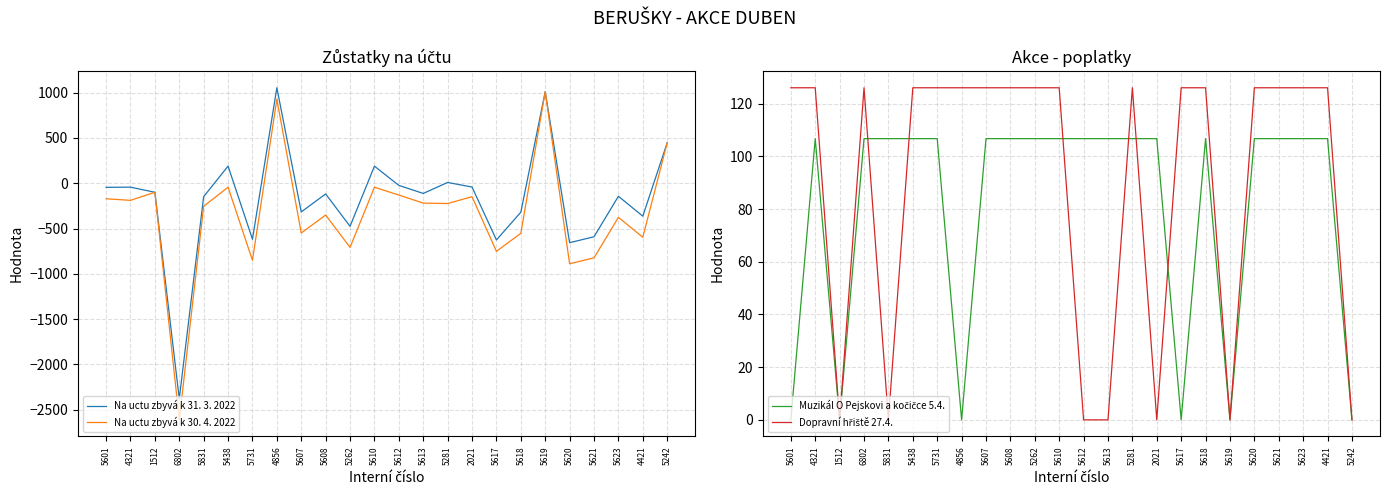

What is the average value of the Na uctu zbyvá k 31. 3. 2022 series?

-176.3